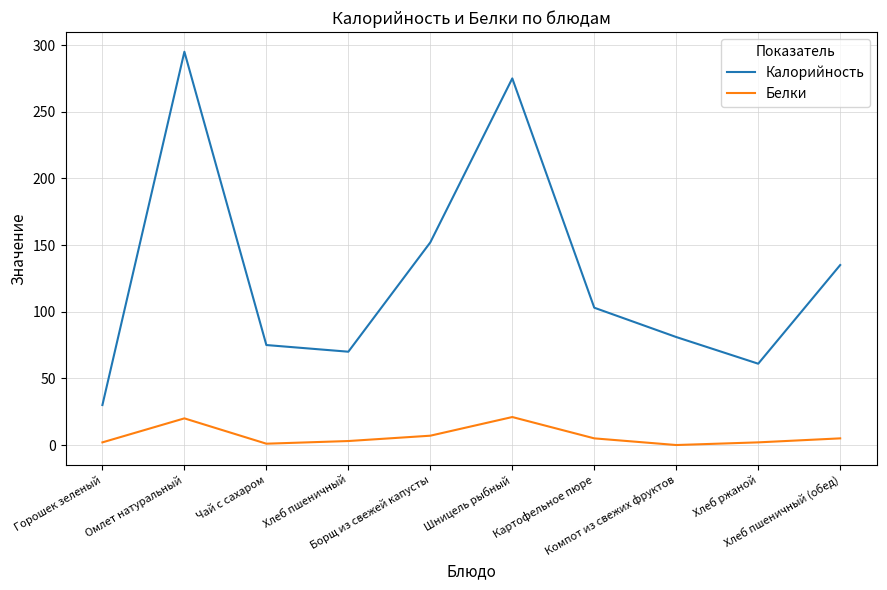

What is the greatest value displayed?

295